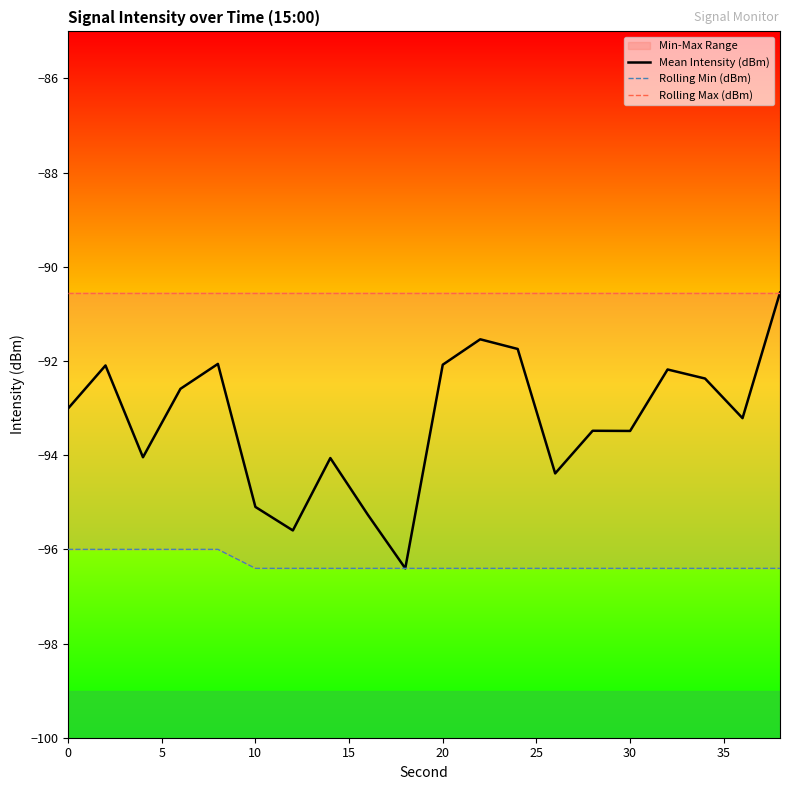

How many lines are shown in the chart?

3